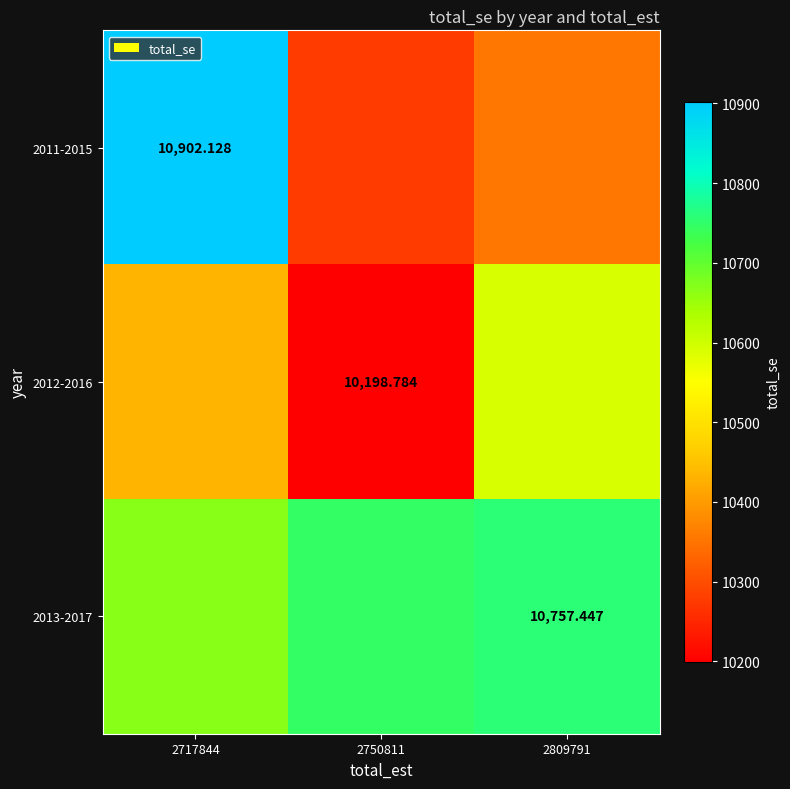

What is the total value across all series at 2809791?

31702.1